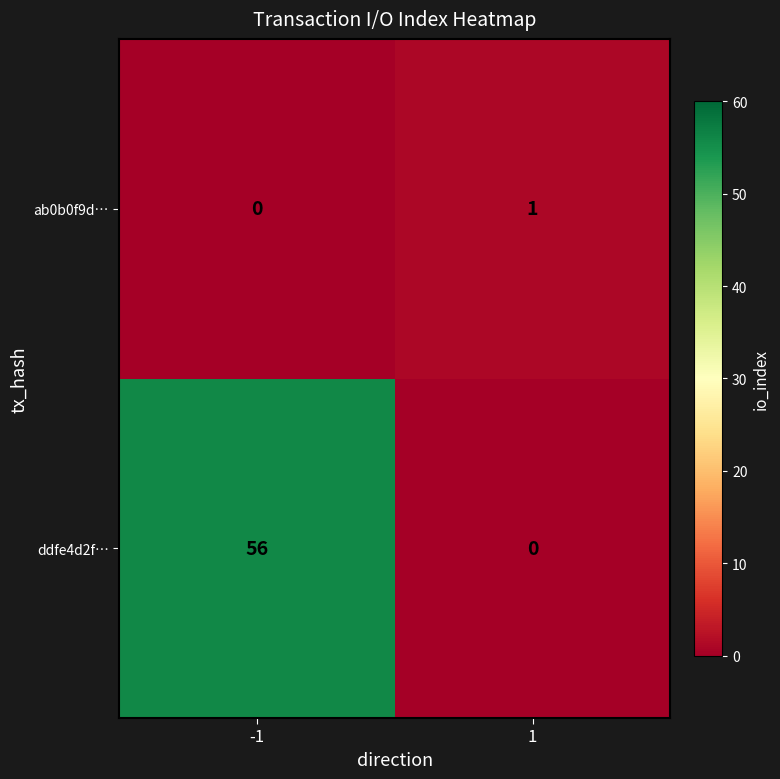

Reading left to right, transcribe all the data shown in this chart.

ab0b0f9d…: 0	1
ddfe4d2f…: 56	0